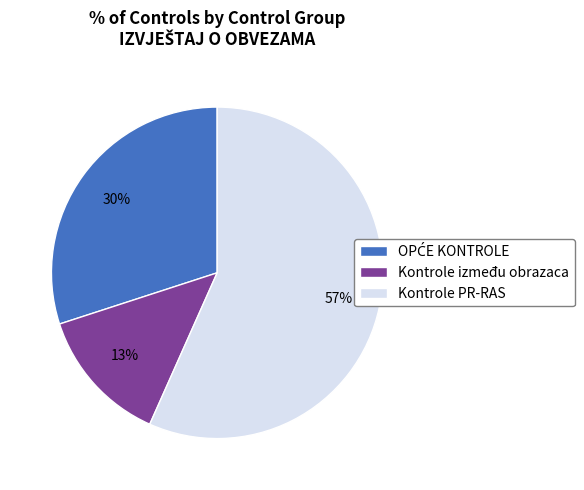

Is it true that Kontrole PR-RAS is 47% of the pie?

False